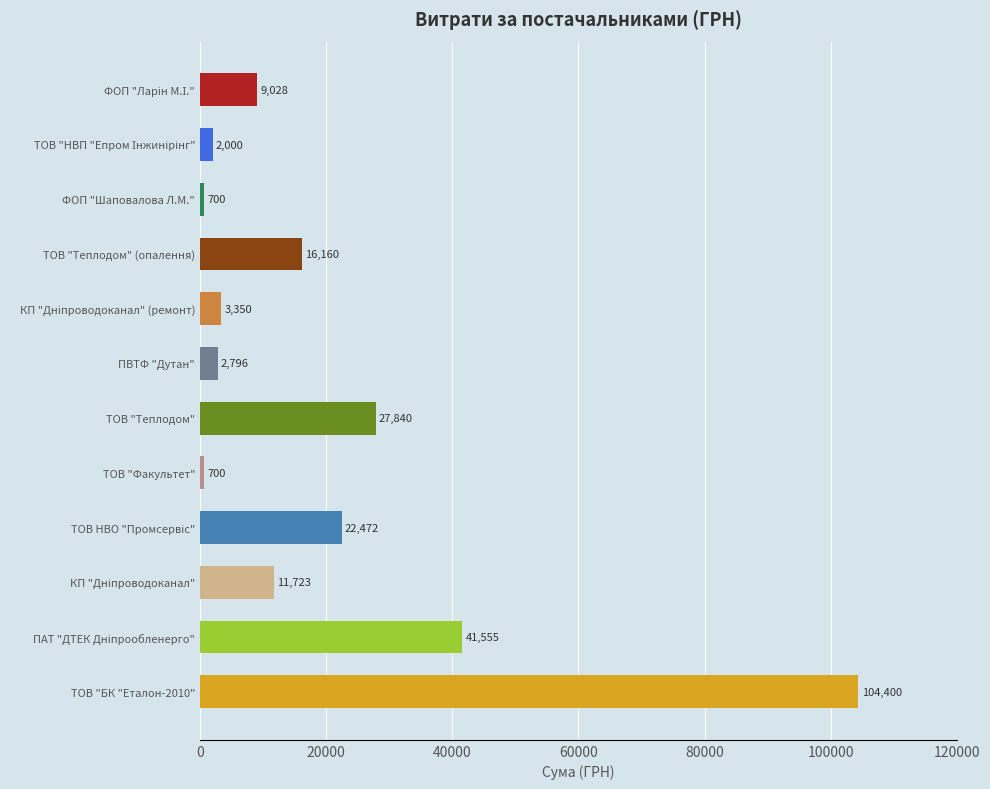

What is the greatest value displayed?

104400.0